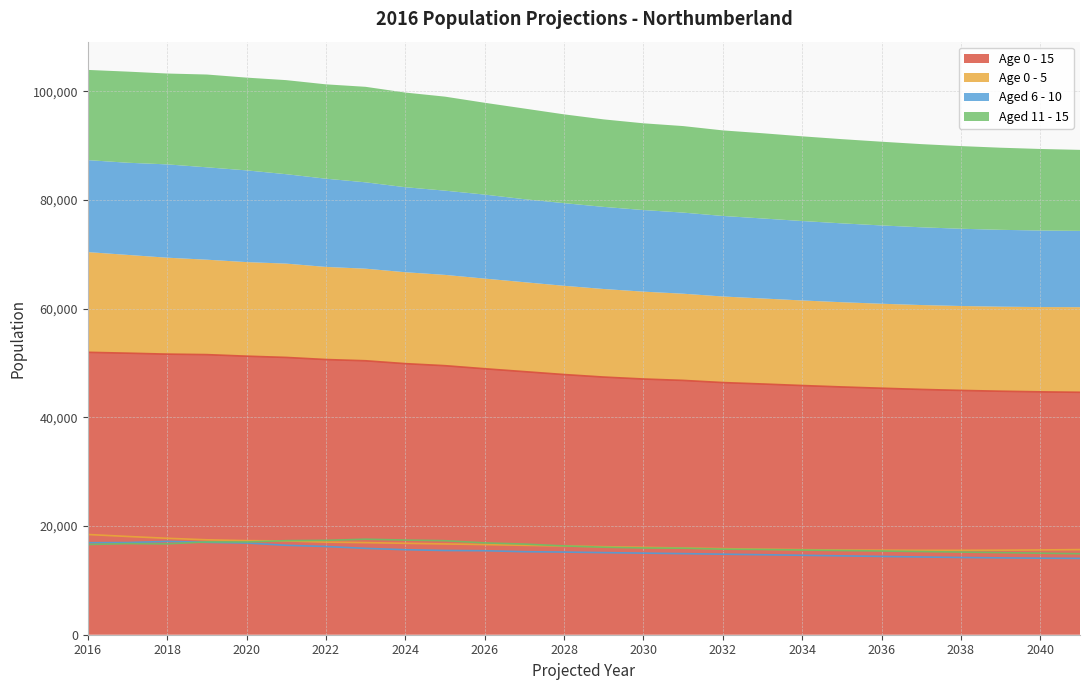

Reading left to right, list all the values displayed in this chart.

Age 0 - 15: 51981.0	51824.7	51648.4	51556.6	51271.7	51039.8	50653.1	50424.8	49896.7	49521.4	48956.6	48425.4	47891.2	47427.0	47067.6	46812.1	46414.3	46153.2	45868.6	45609.1	45372.3	45151.4	44970.5	44820.6	44704.7	44622.0
Age 0 - 5: 18448.0	18087.6	17750.0	17472.6	17314.8	17268.8	17045.7	16951.3	16826.9	16711.1	16593.1	16459.6	16334.3	16207.5	16081.6	15958.3	15842.4	15741.0	15657.2	15593.5	15550.9	15531.1	15535.1	15560.7	15606.4	15665.7
Aged 6 - 10: 16930.0	16964.2	17174.9	17004.4	16883.7	16457.3	16239.9	15893.4	15647.3	15503.7	15464.0	15280.0	15213.3	15112.7	15019.8	14927.4	14823.1	14724.6	14621.2	14515.5	14410.7	14310.3	14220.8	14146.1	14087.9	14048.2
Aged 11 - 15: 16603.0	16772.9	16723.5	17079.6	17073.1	17313.7	17367.5	17580.1	17422.5	17306.6	16899.5	16685.7	16343.5	16106.8	15966.1	15926.4	15748.8	15687.6	15590.2	15500.1	15410.7	15310.0	15214.5	15113.7	15010.4	14908.0